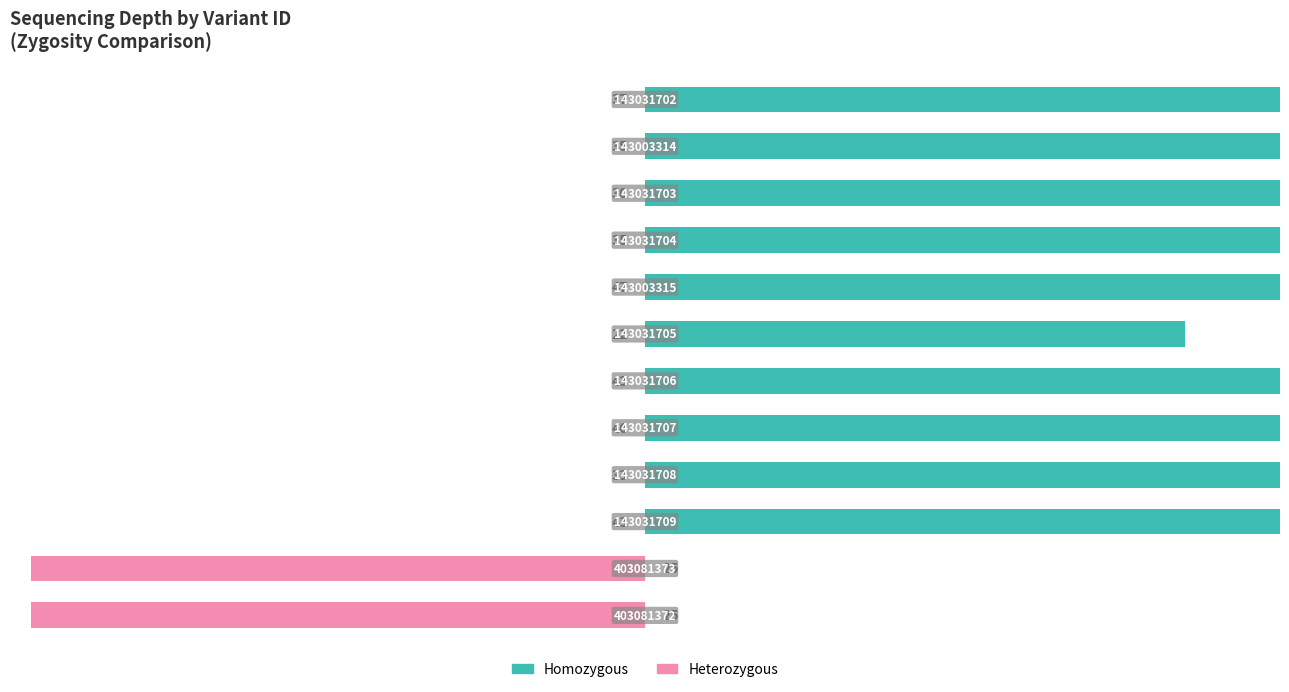

What are all the series names shown in the legend?

Homozygous, Heterozygous